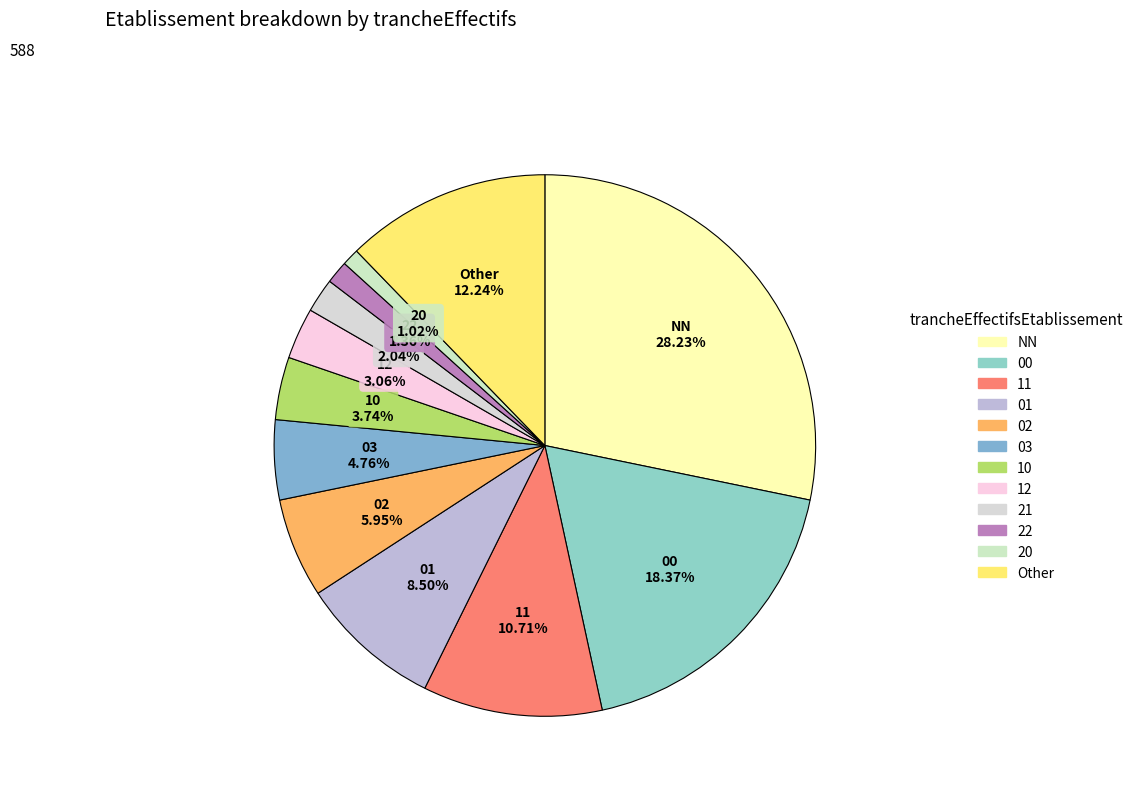

How many segments does this pie chart have?

12